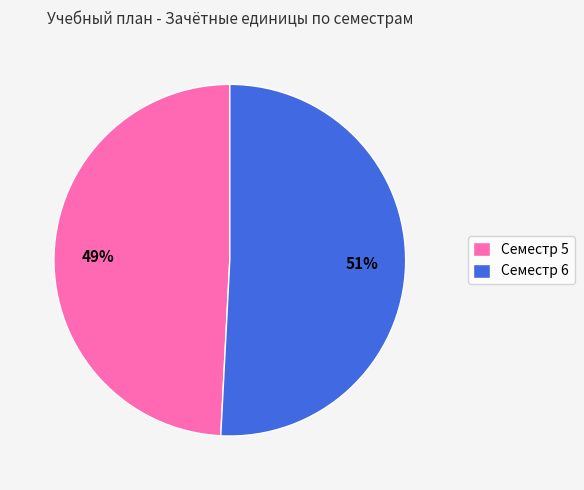

What is the ratio of the value at Семестр 6 to the value at Семестр 5?

1.0